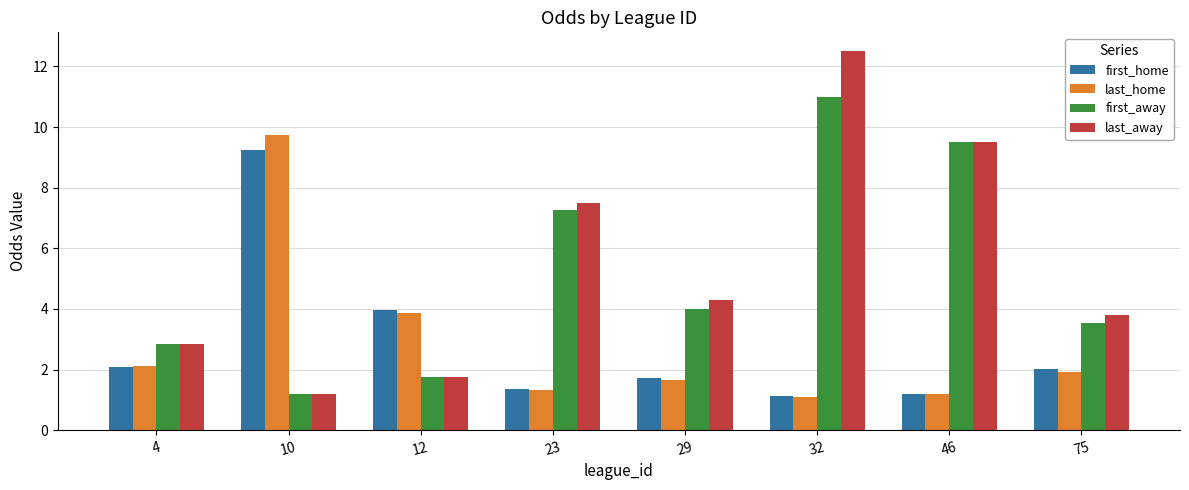

What is the sum of the last_home values at 32 and 4?

3.2